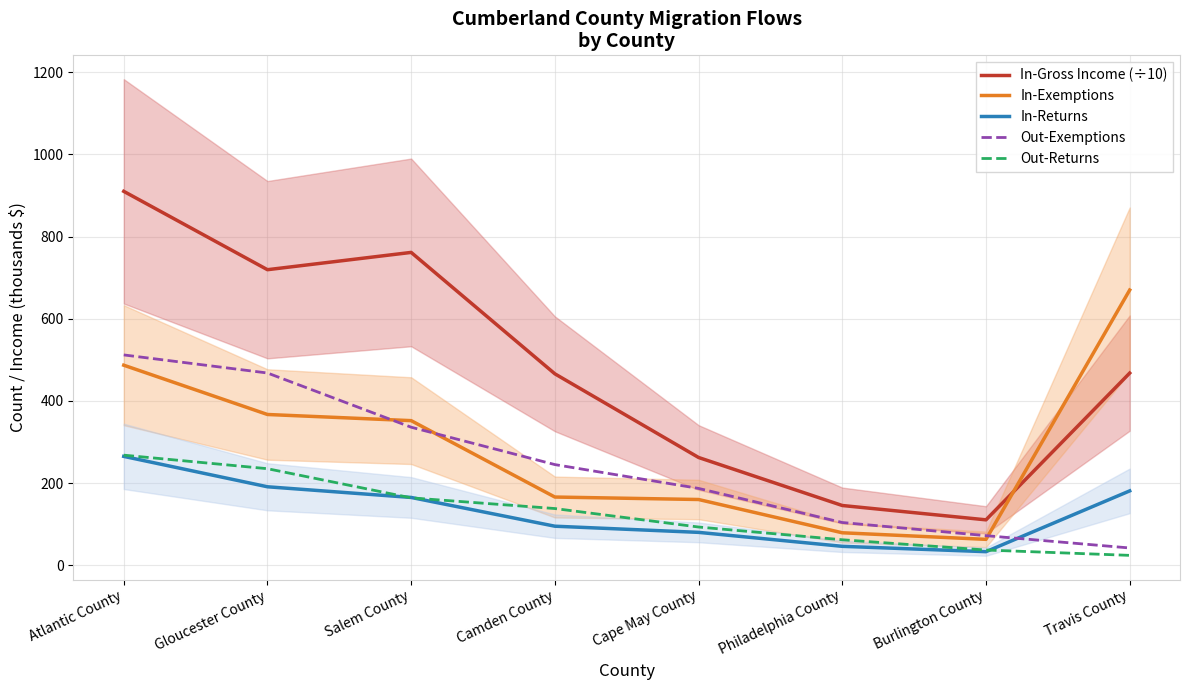

What are all the series names shown in the legend?

In-Gross Income (÷10), In-Exemptions, In-Returns, Out-Exemptions, Out-Returns